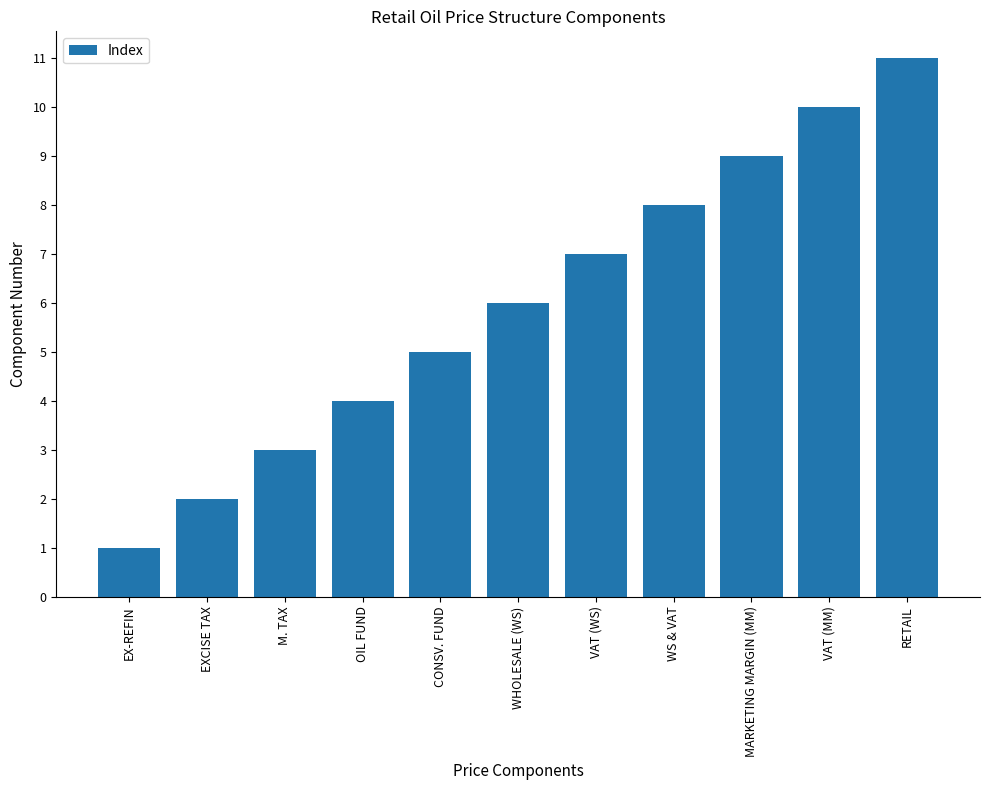

What position from the right is EX-REFIN?

11